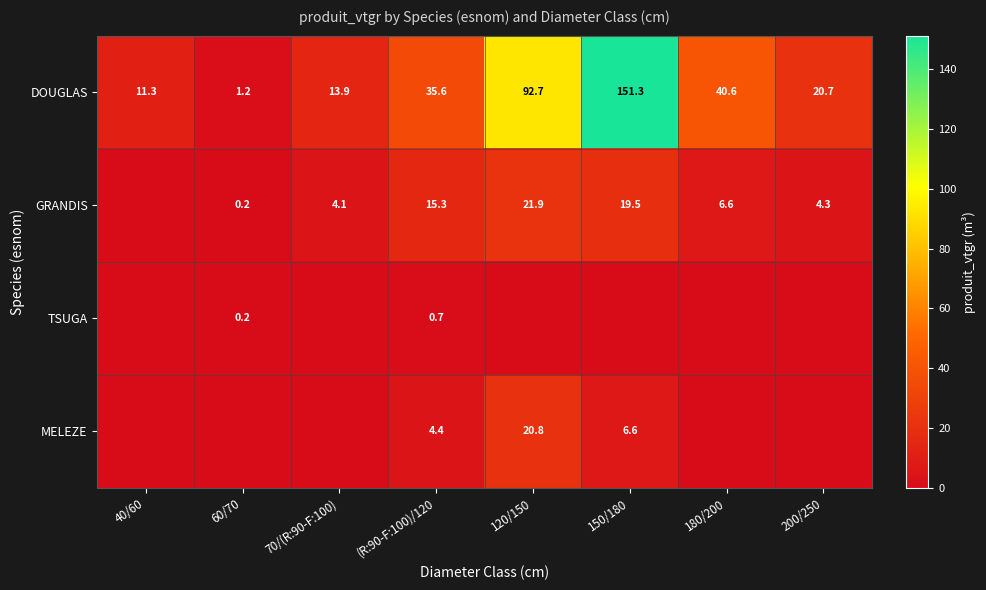

What is the spread (max minus min) of values at 120/150?

92.7